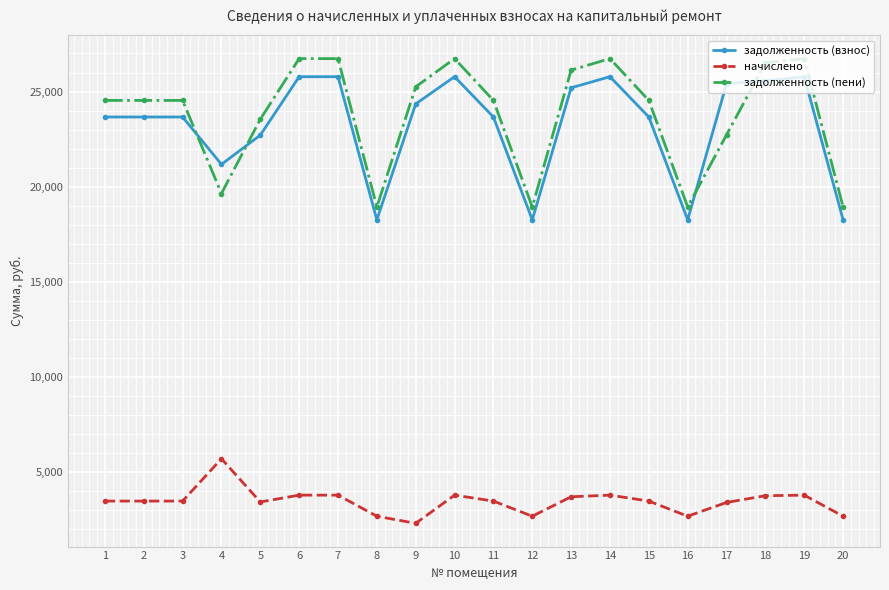

True or false: задолженность (пени) has more than 1 interior local peaks.

True